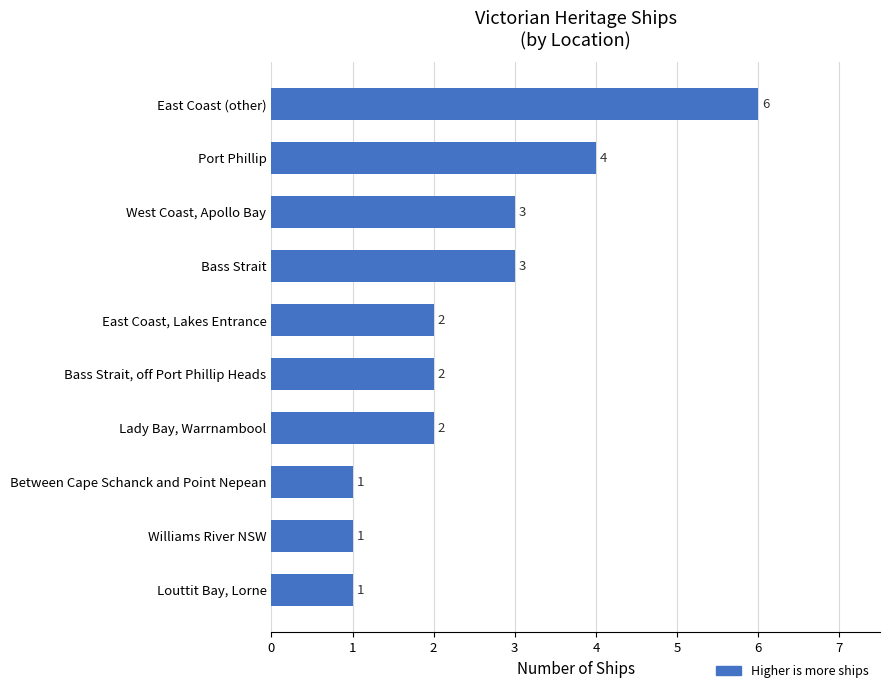

What is the greatest value displayed?

6